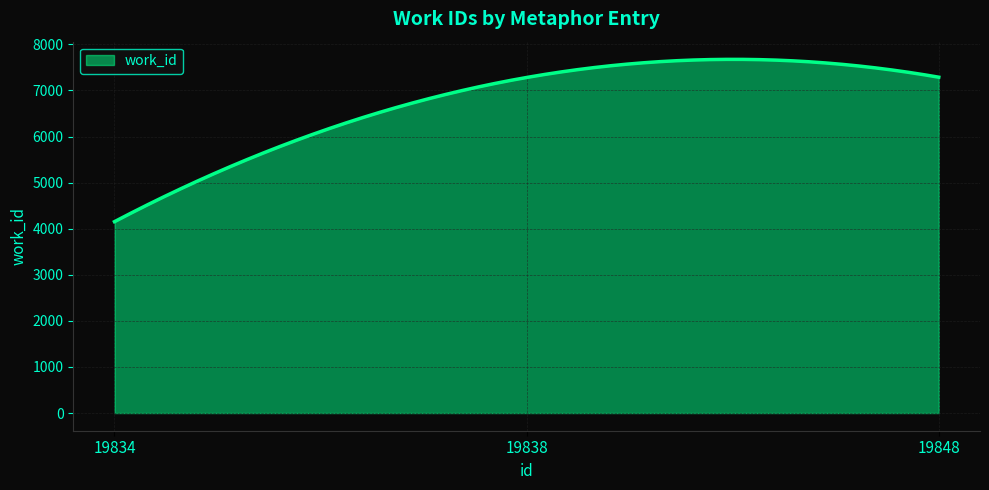

What is the difference between the maximum and minimum values?

3522.4